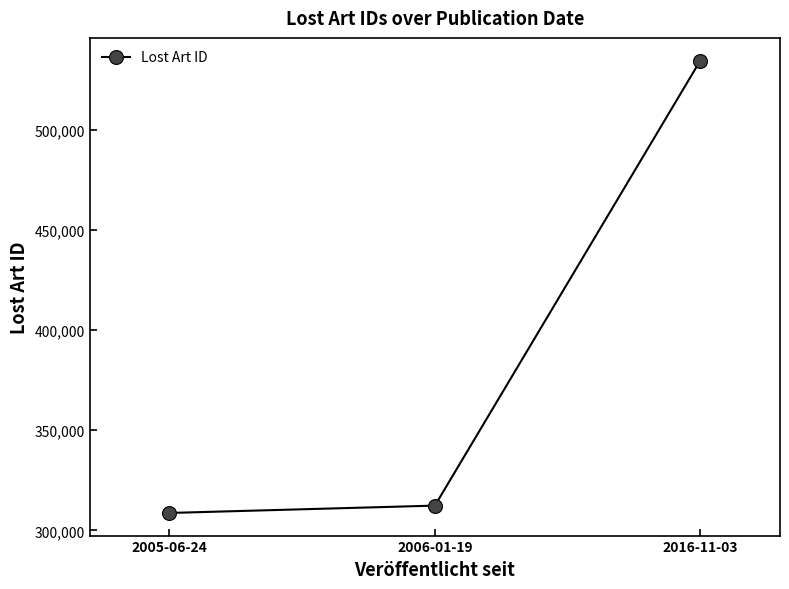

Read the value at 2016-11-03, to the nearest 10.

534470